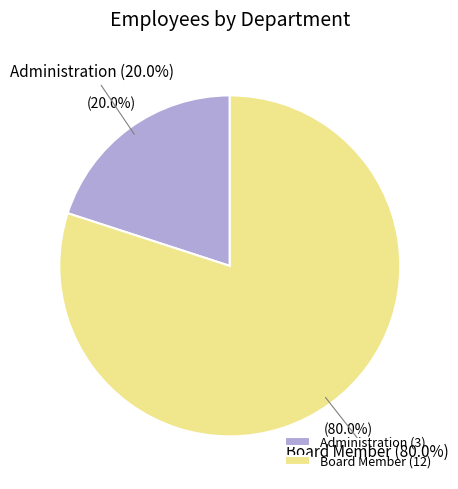

What percentage is the Administration slice, to the nearest percent?

20%